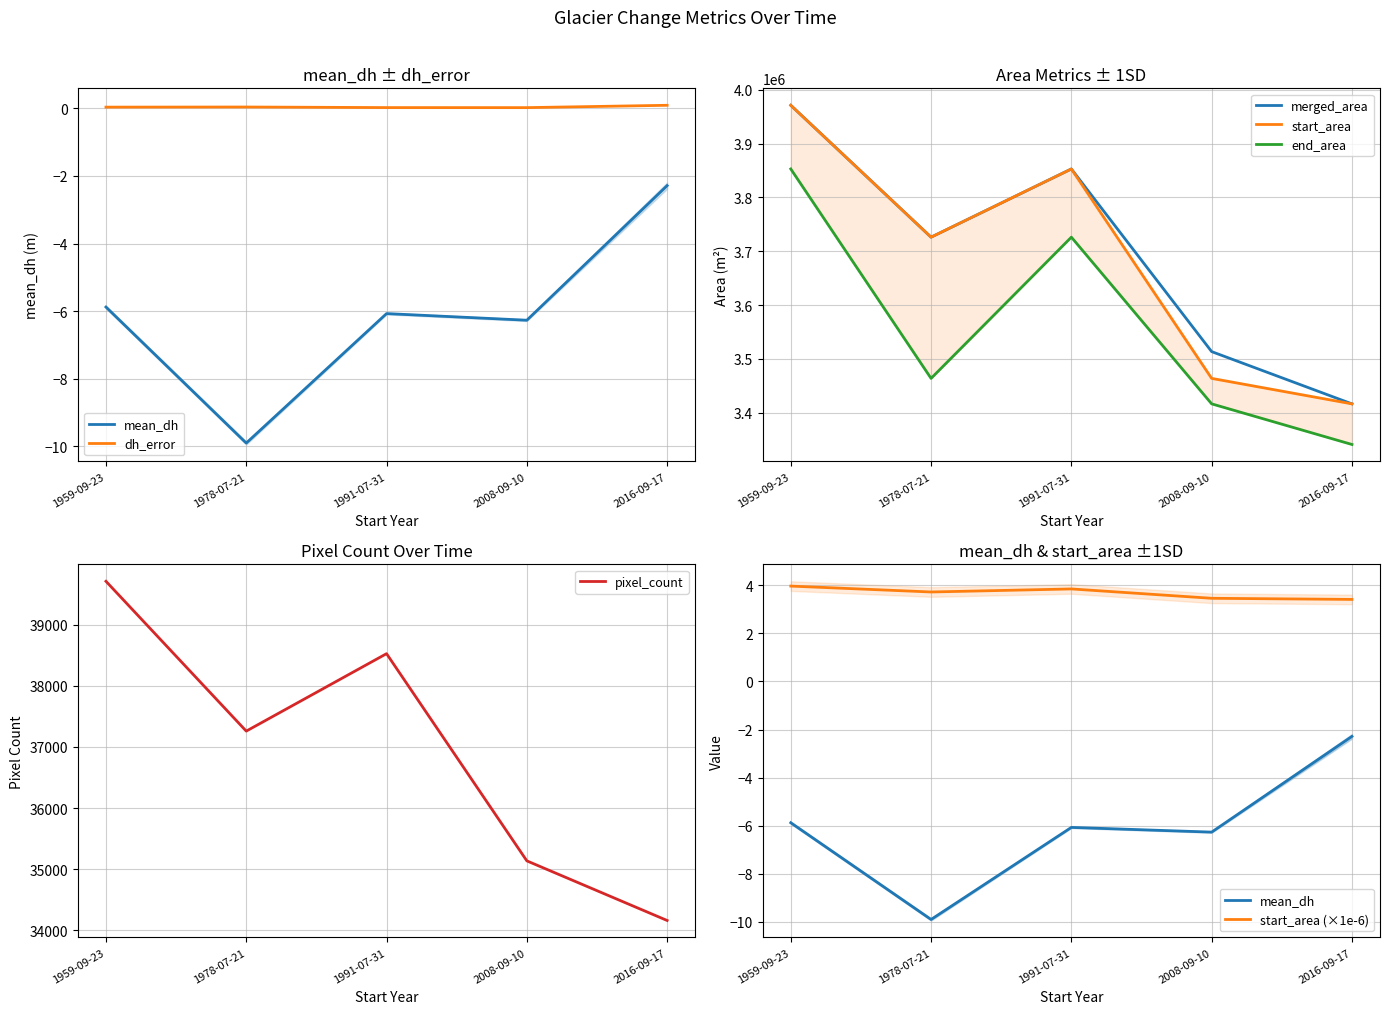

What is the label of the 5th point from the left?

2016-09-17